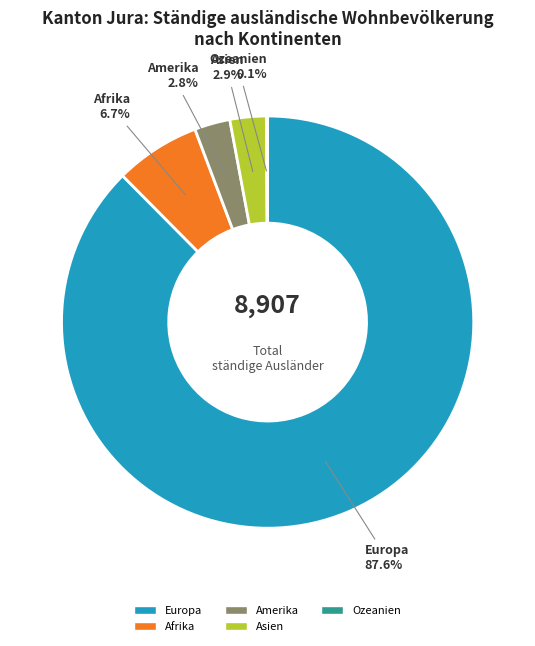

What percentage do Europa and Asien together represent?

90.4%